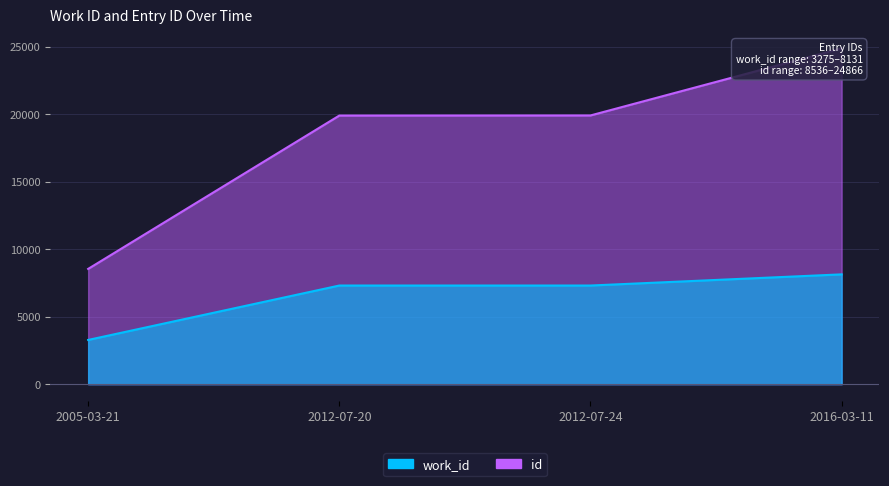

Read the work_id value at 2012-07-24, to the nearest 50.

7300